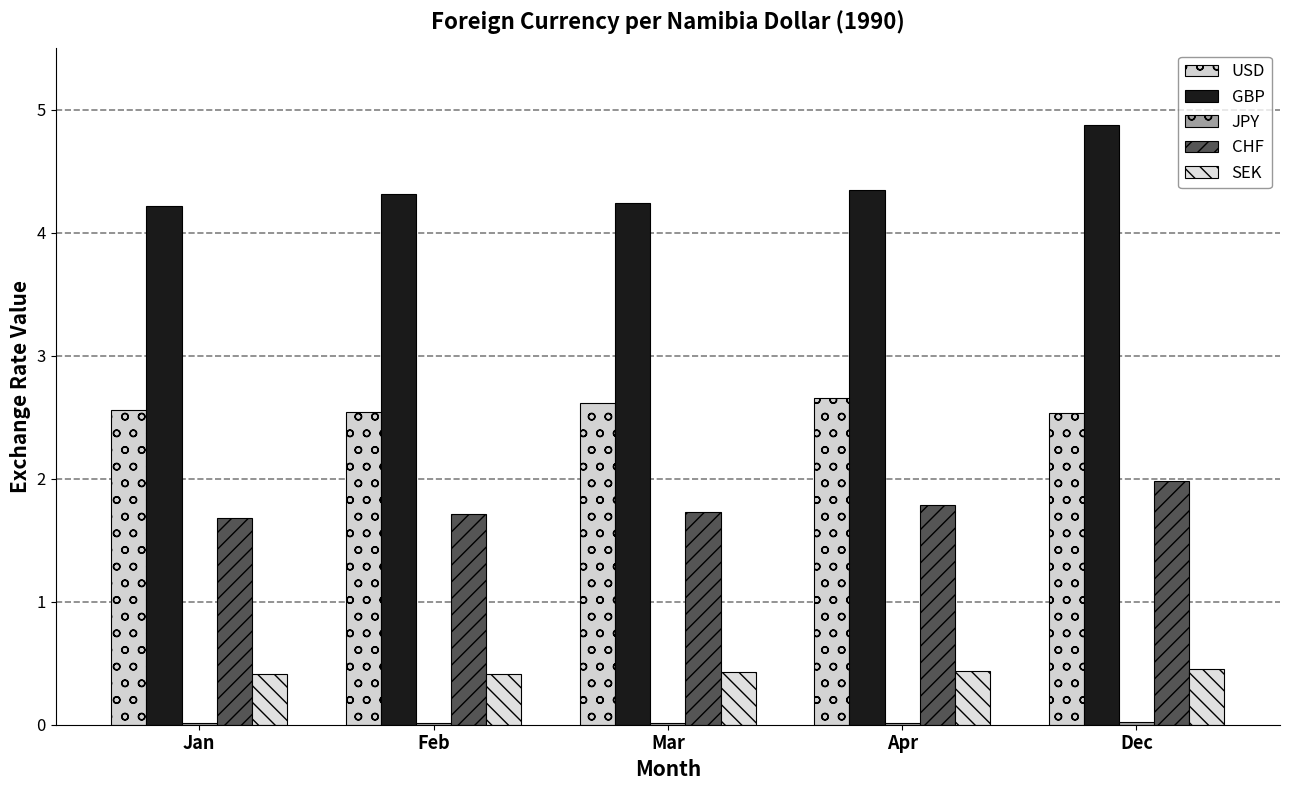

Which series has the largest total across all categories?

GBP